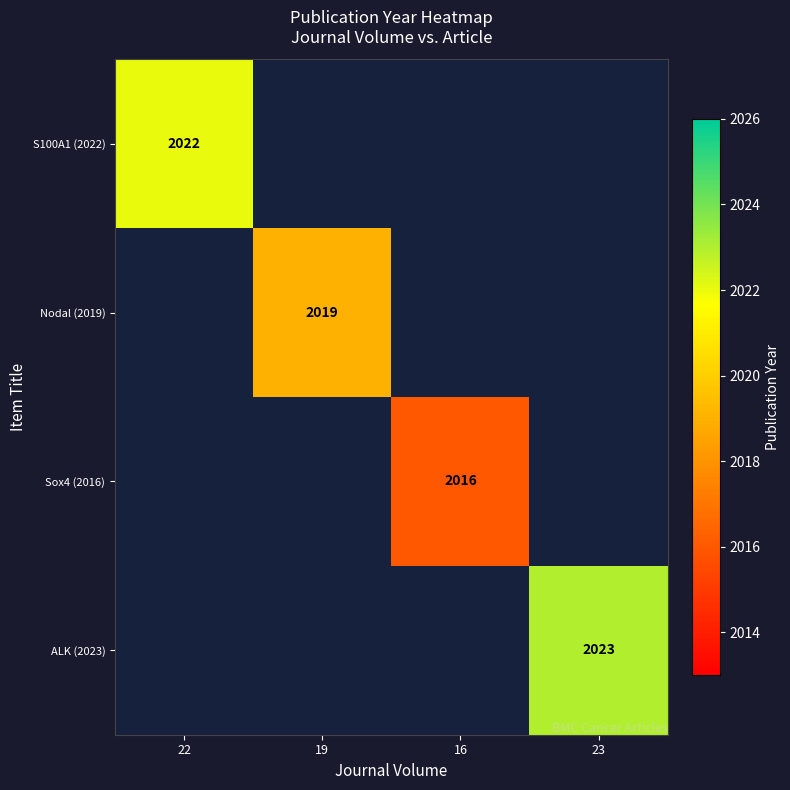

True or false: Sox4 (2016) has a value of 772 at 16.

False